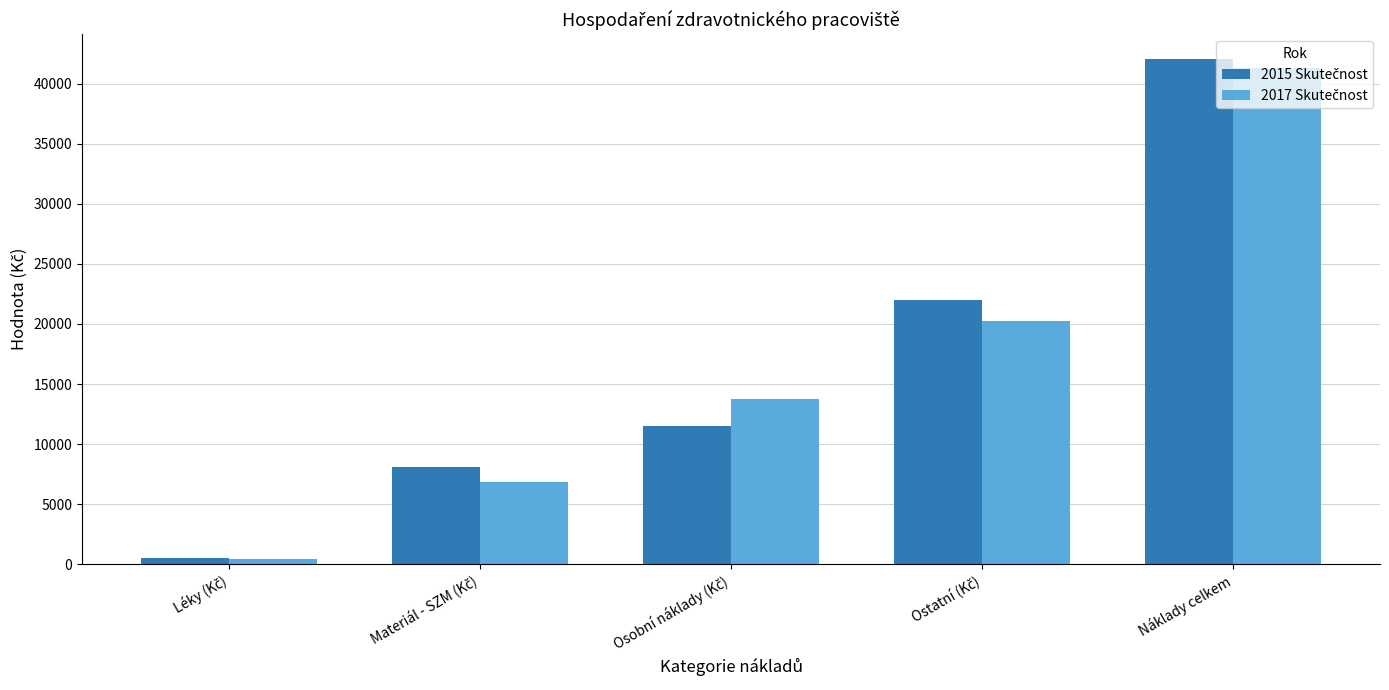

At which category does the chart reach its peak across all series?

Náklady celkem